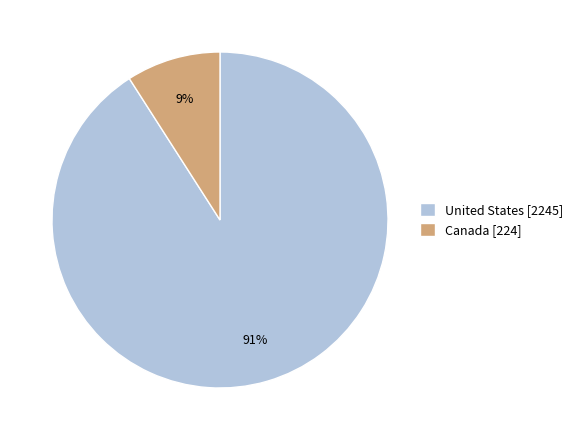

Rank the categories by value from lowest to highest.

Canada, United States